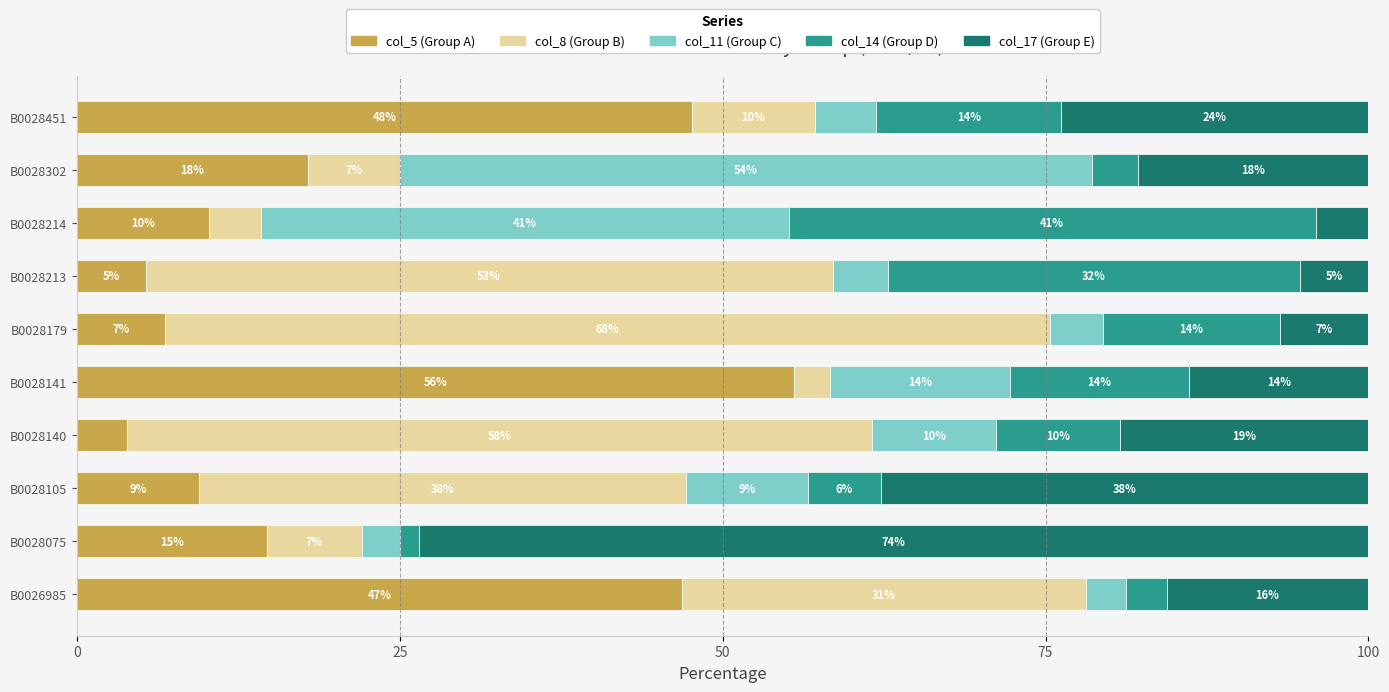

What are all the series names shown in the legend?

col_5 (Group A), col_8 (Group B), col_11 (Group C), col_14 (Group D), col_17 (Group E)